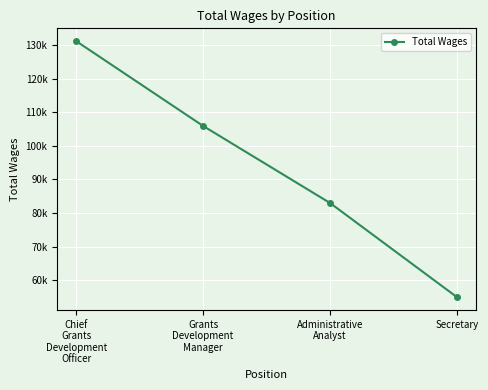

What is the label of the 4th point from the right?

Chief
Grants
Development
Officer